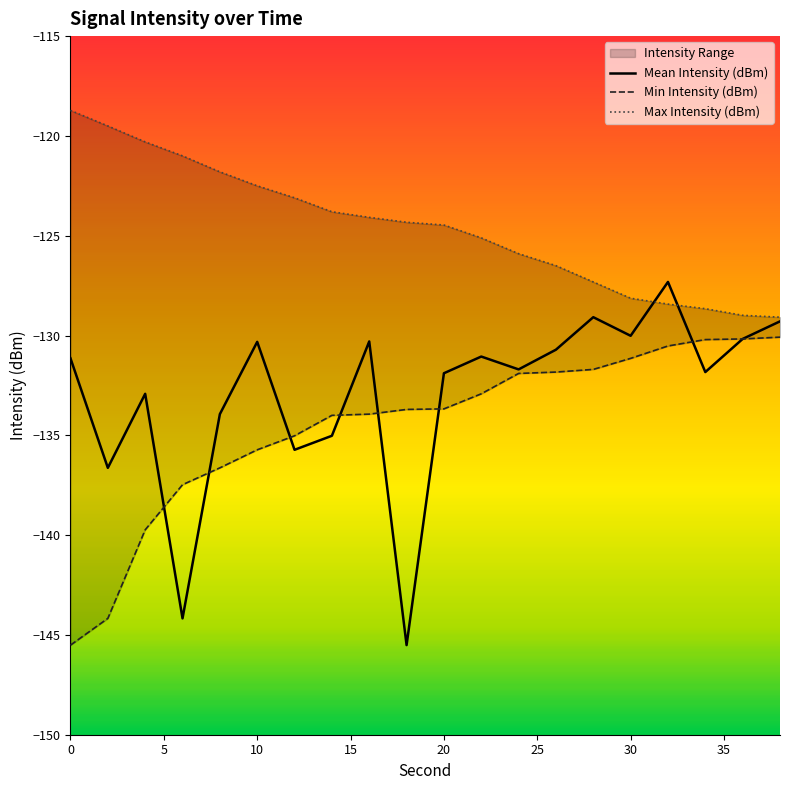

List the series in order of their peak value, lowest first.

Min Intensity (dBm), Mean Intensity (dBm), Max Intensity (dBm)